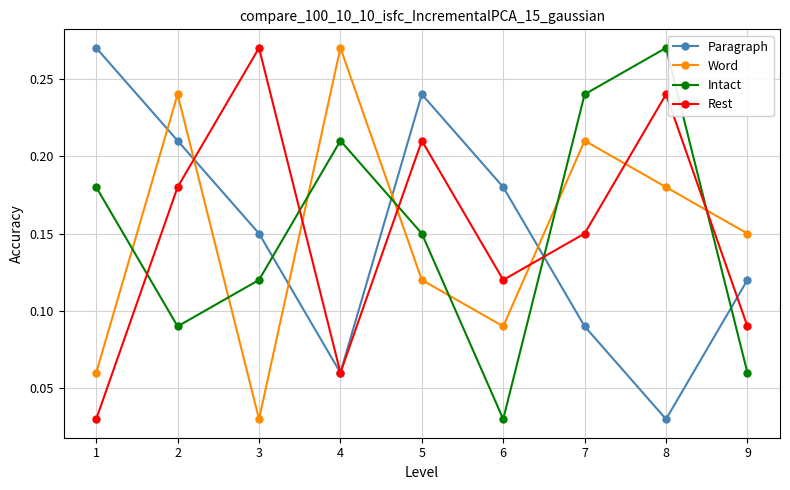

At which label does Word reach its peak?

4